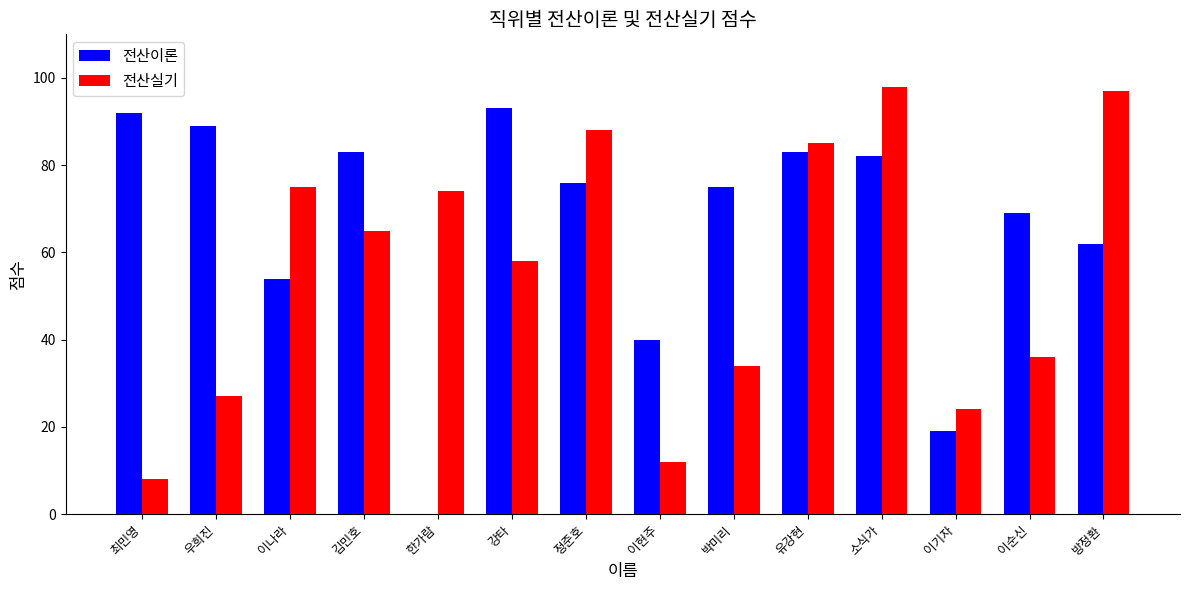

What is the total value across all series at 한가람?

74